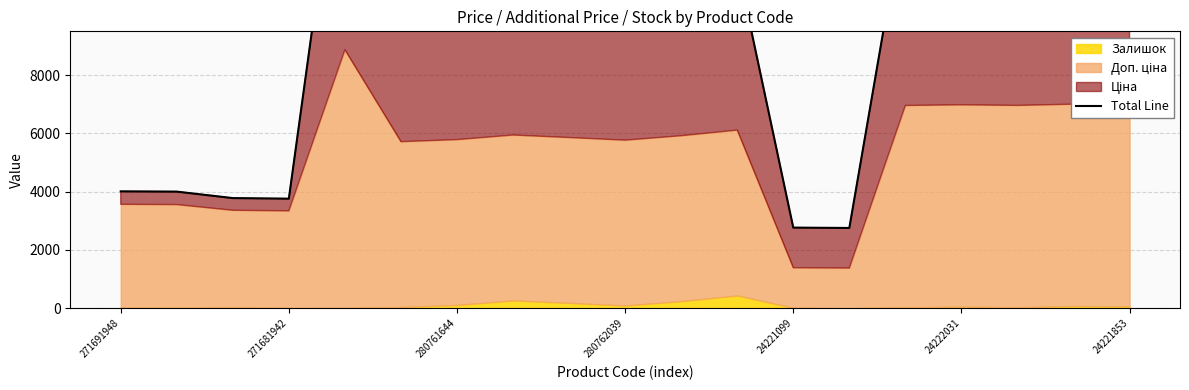

True or false: the data shows 13915.3 at 24221853.

True